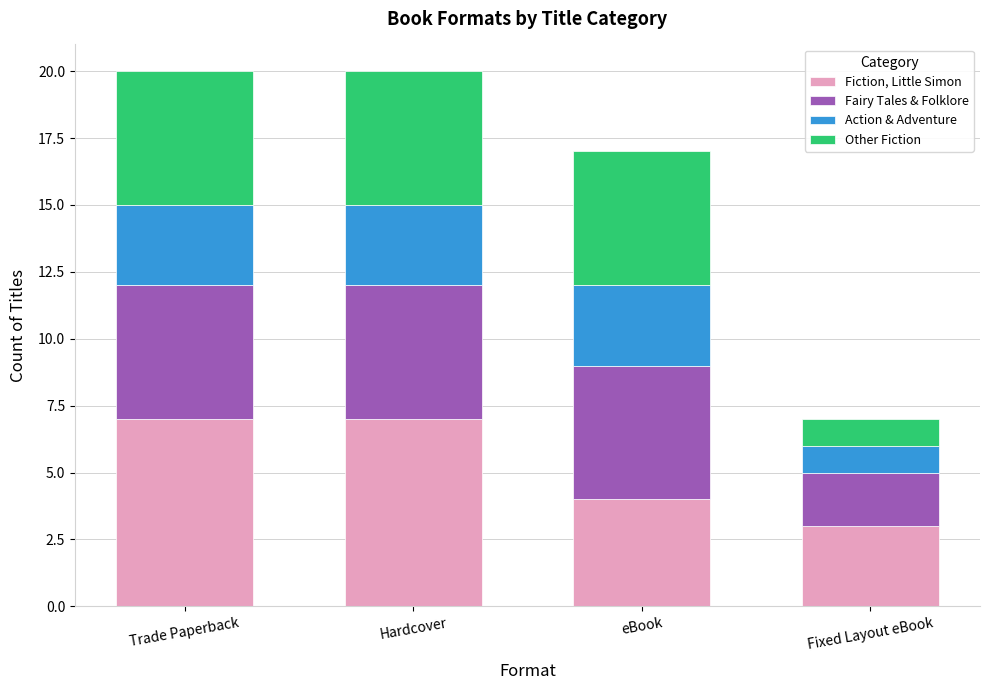

Reading left to right, list the values for the Fiction, Little Simon series.

7	7	4	3